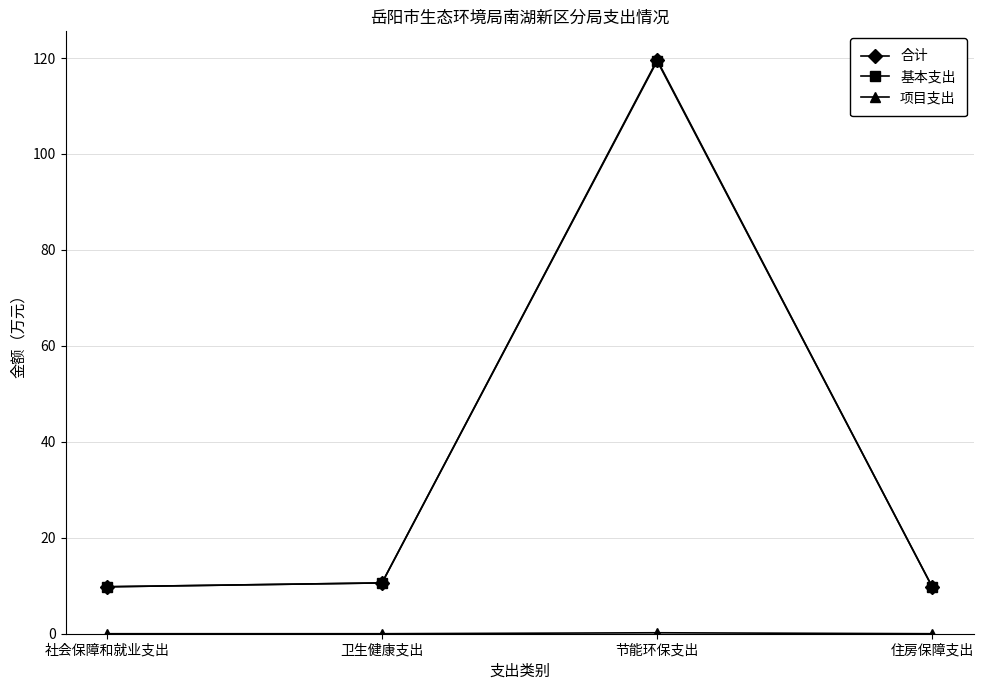

At which category does the chart reach its peak across all series?

节能环保支出